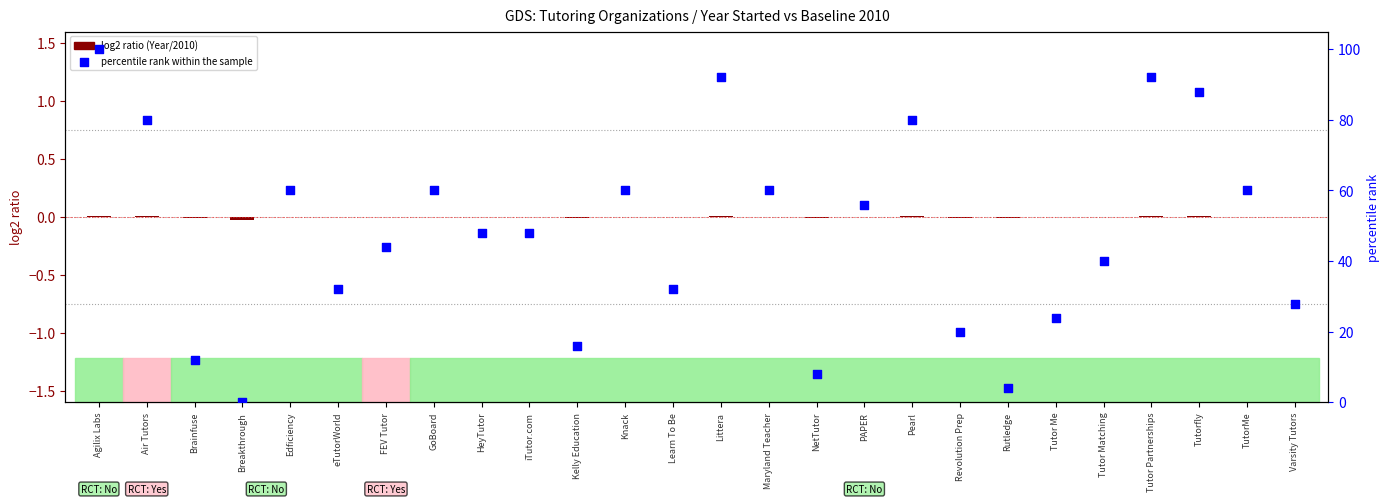

At which category is the sum across all series the highest?

Agilix Labs